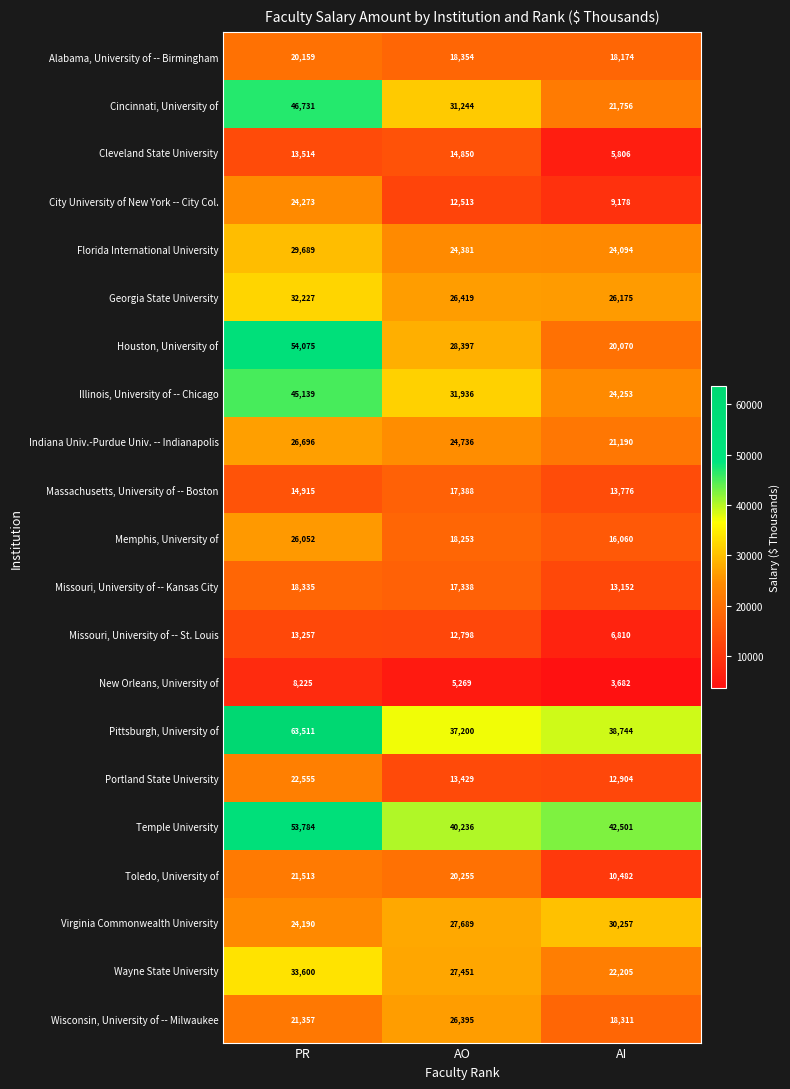

What is the minimum value shown in the chart?

3682